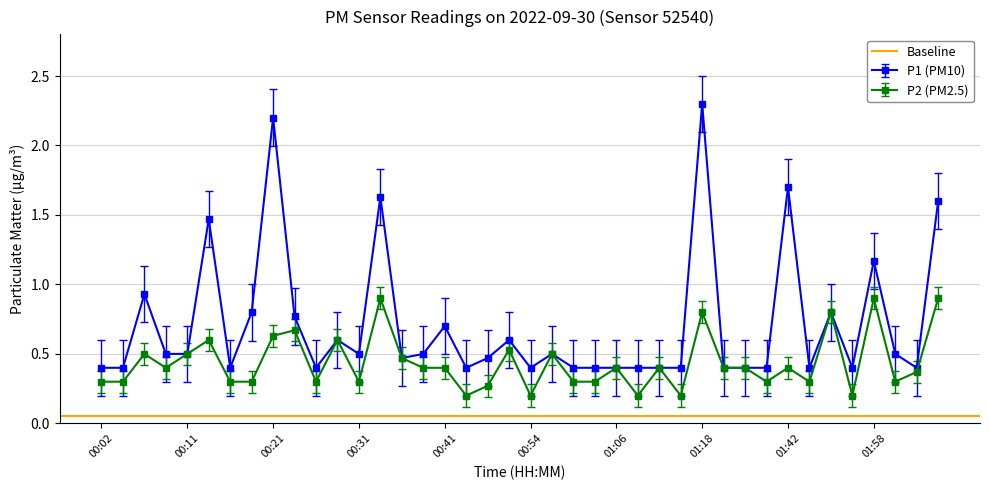

What is the label of the 22nd point from the left?

00:56